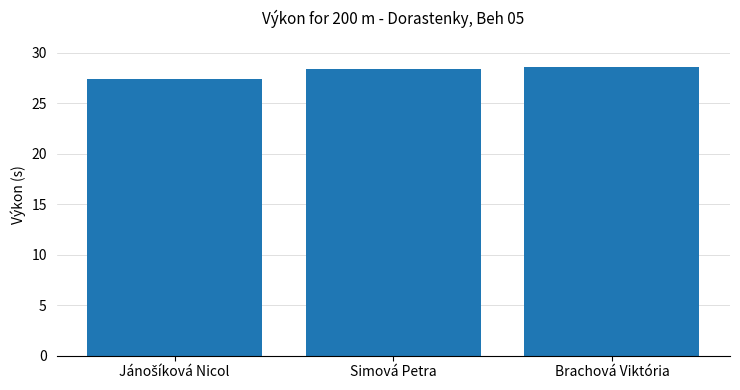

Reading left to right, extract all data points from this chart.

27.4	28.4	28.6